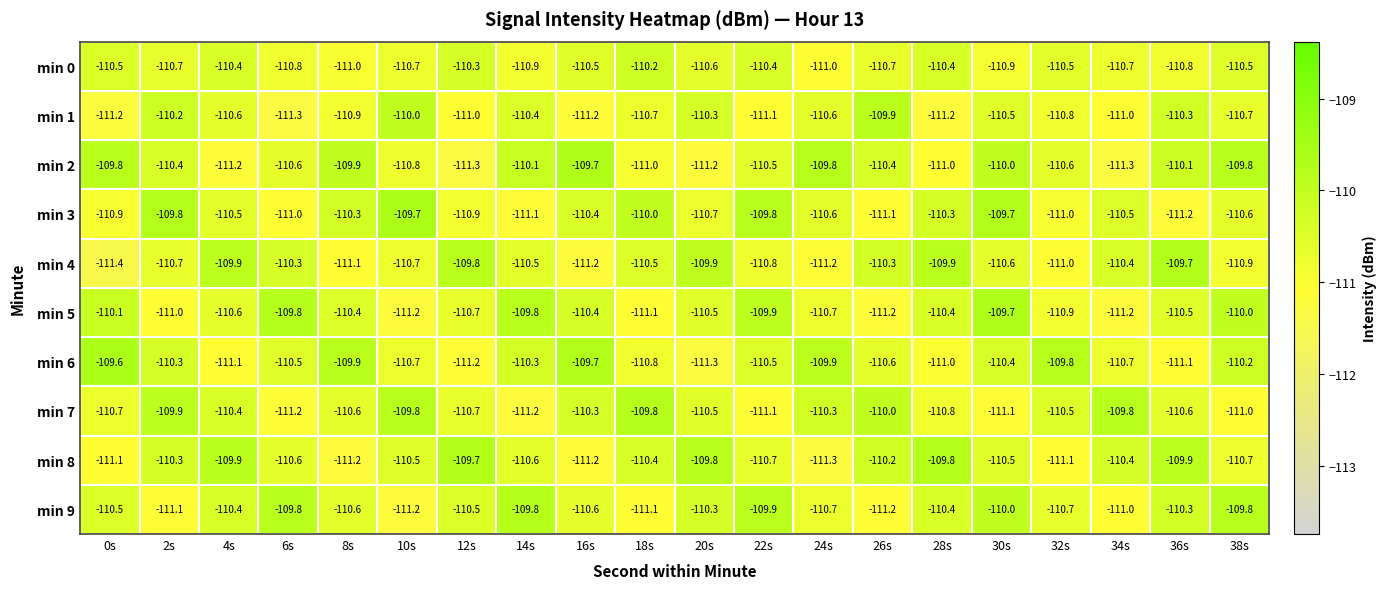

Which label corresponds to the largest value in the chart?

0s